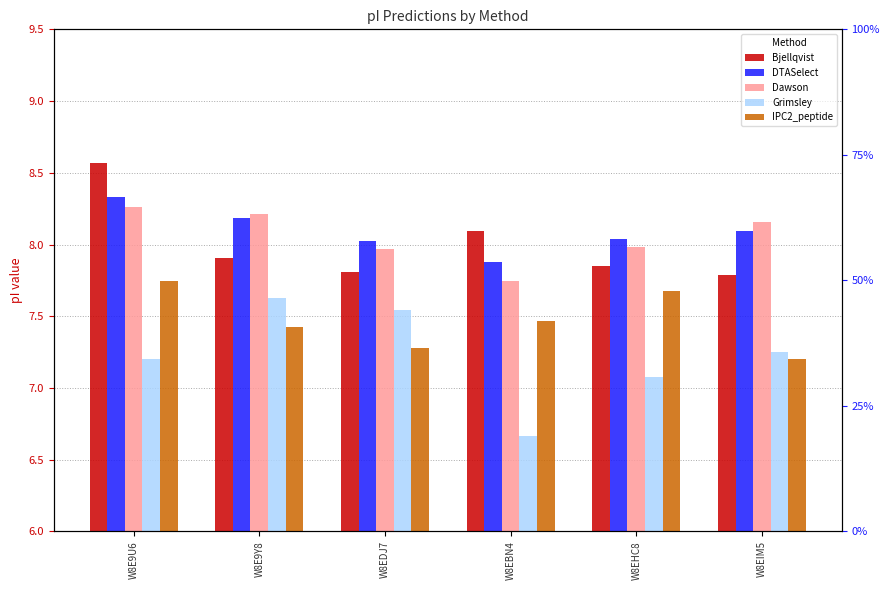

Is the value of Bjellqvist at W8E9Y8 greater than the value of DTASelect at W8EBN4?

Yes